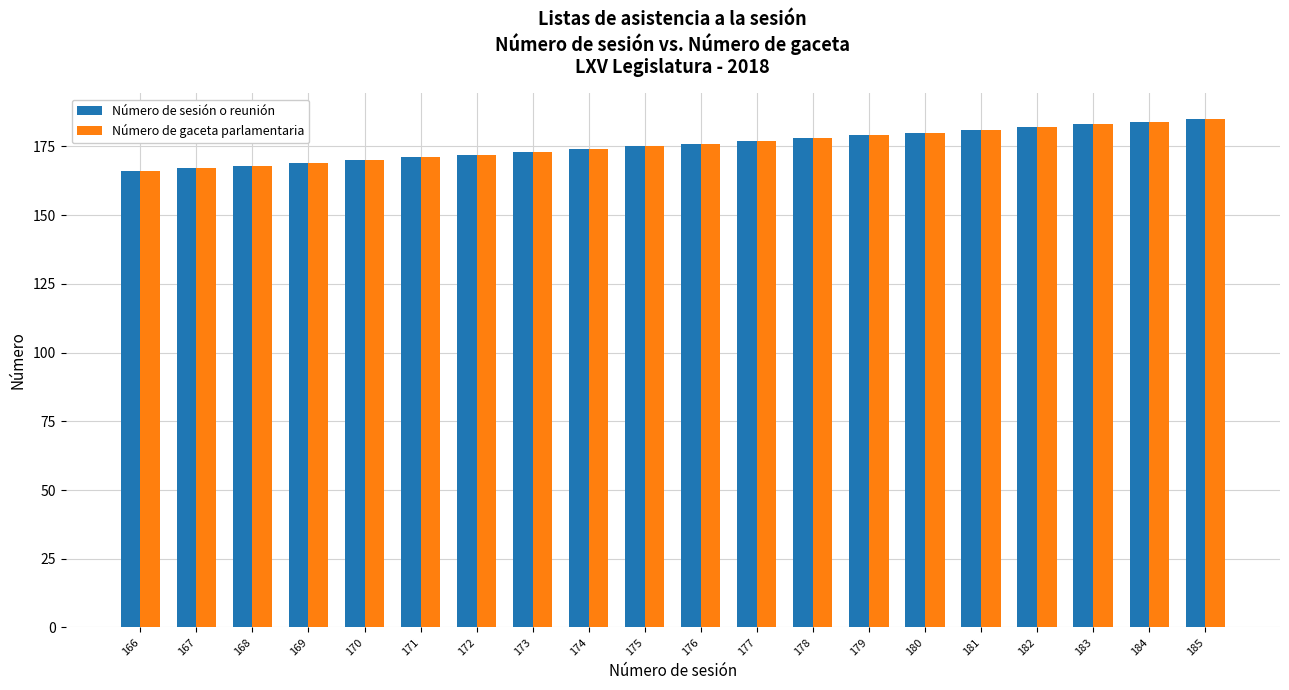

True or false: Número de sesión o reunión has a value of 259 at 179.

False